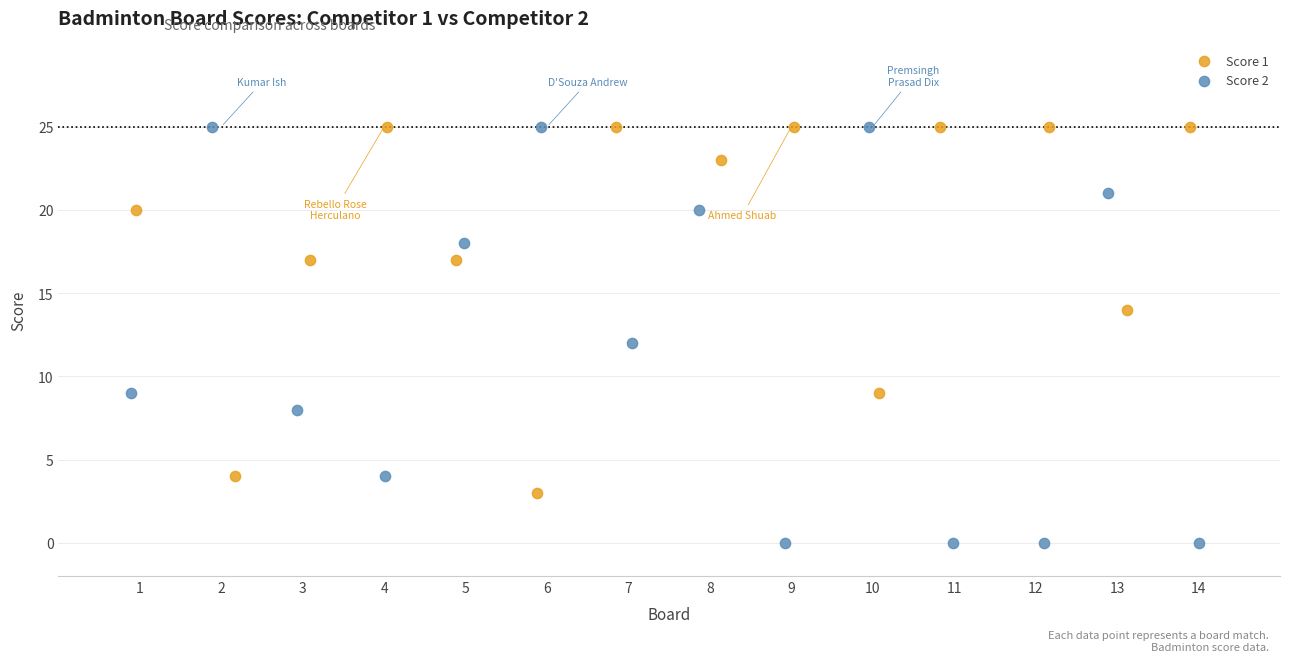

Which series has the largest Y range (max minus min)?

Score 2